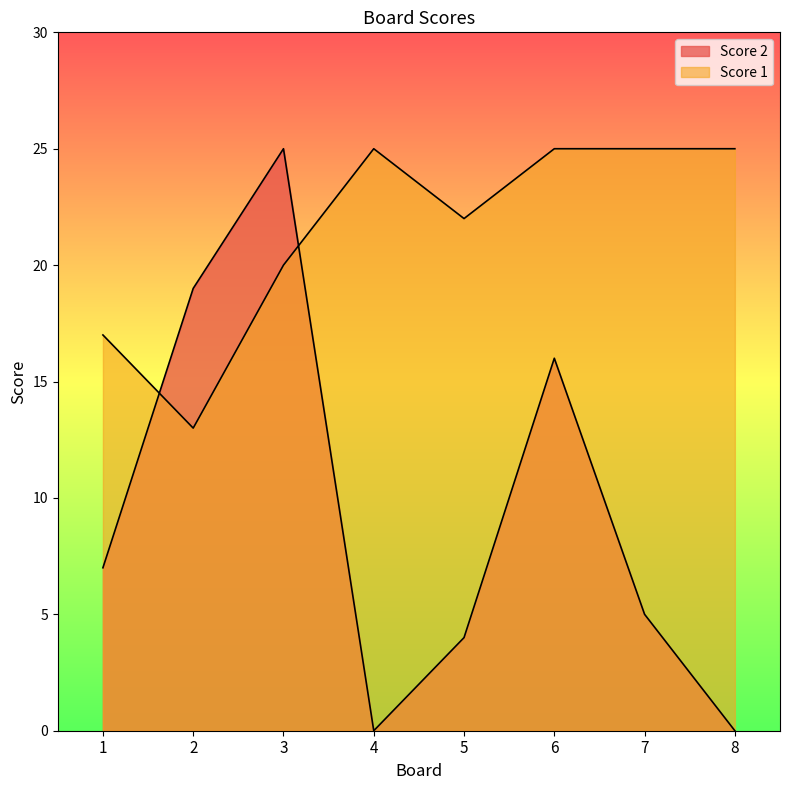

At which label is Score 2 closest to 12?

6